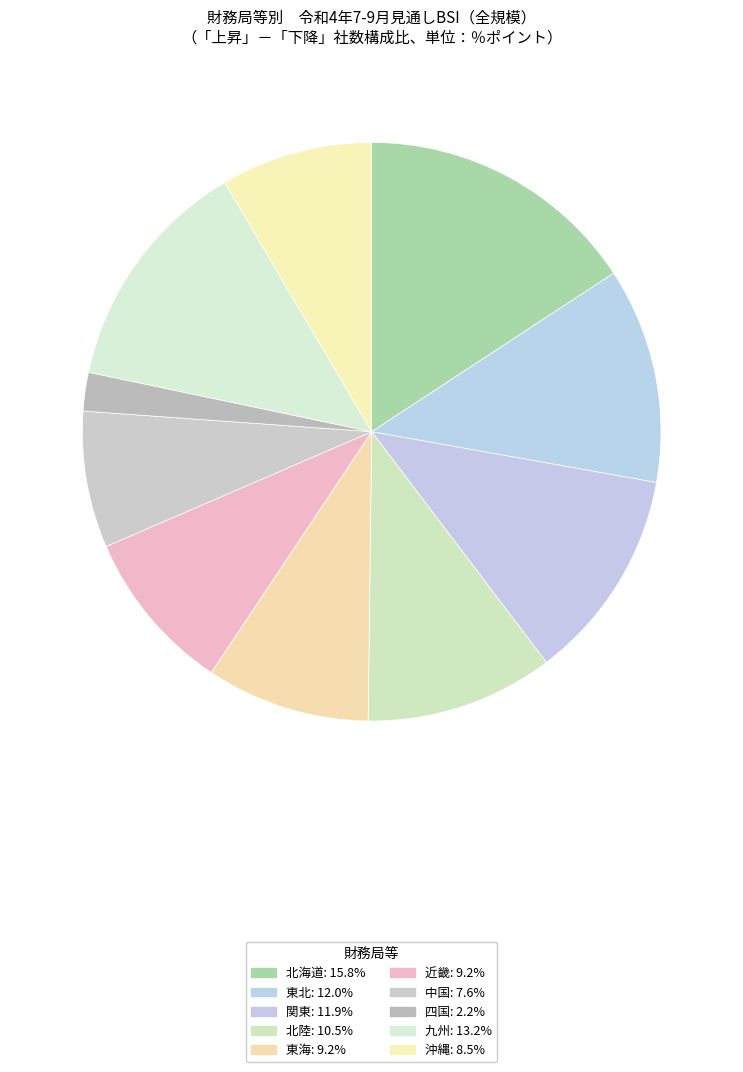

Count the number of slices in the pie.

10